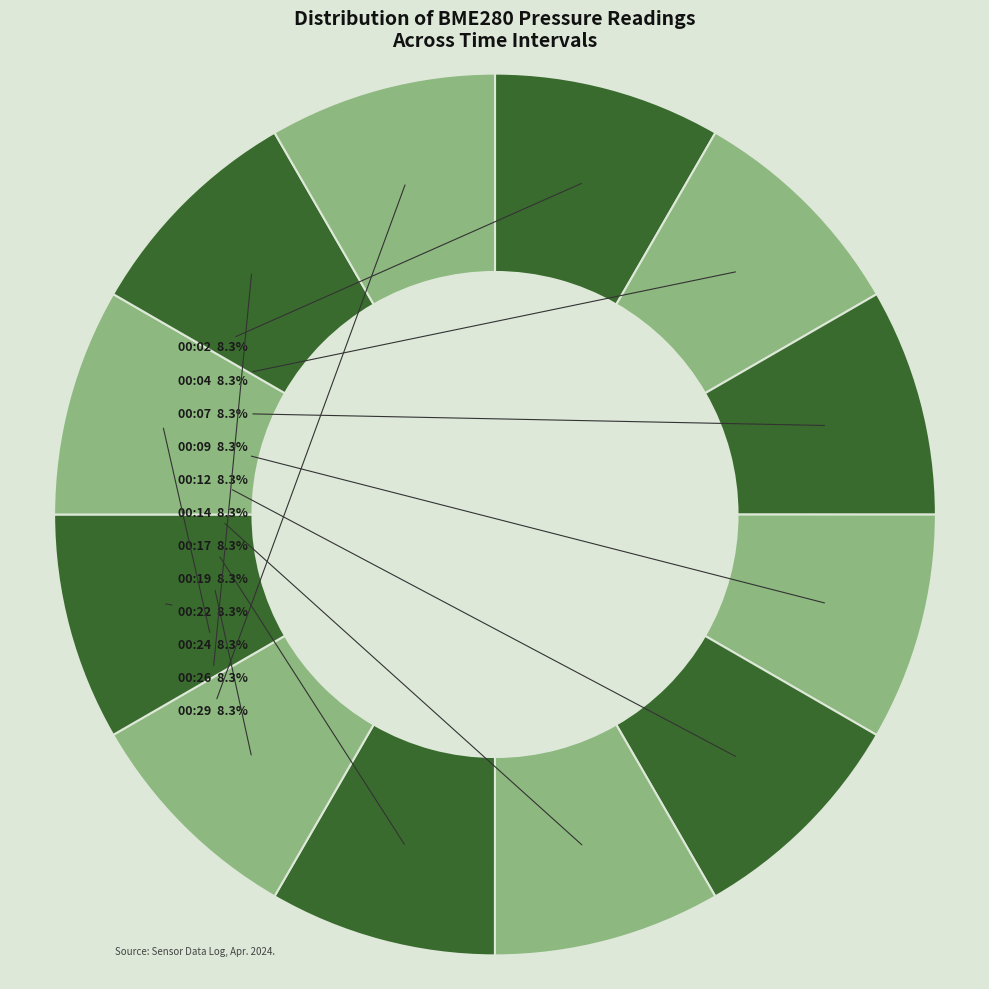

Which slice is the smallest?

26